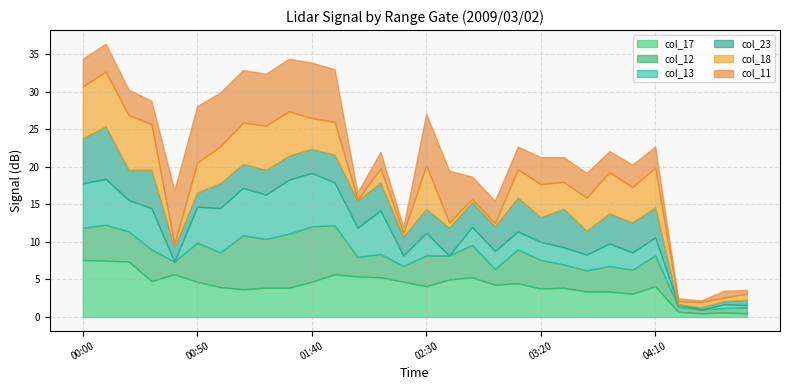

True or false: col_18 has more than 1 interior local peaks.

True